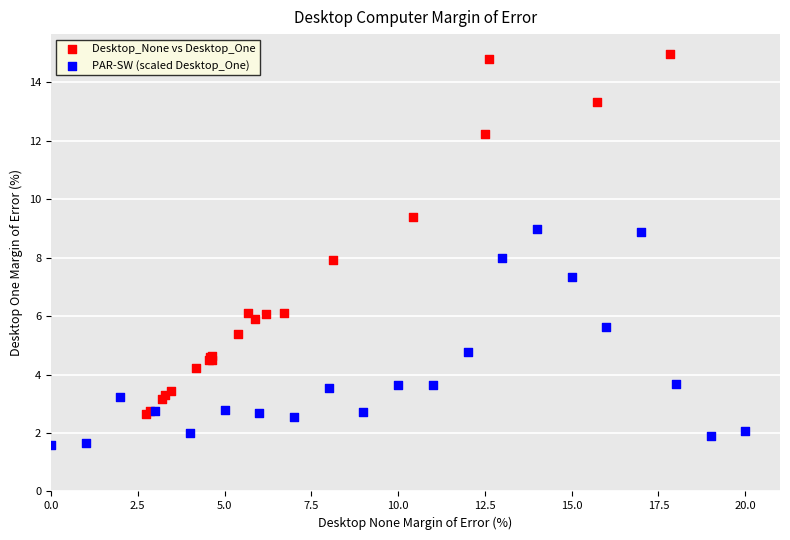

Which series has the widest spread of Y values?

Desktop_None vs Desktop_One